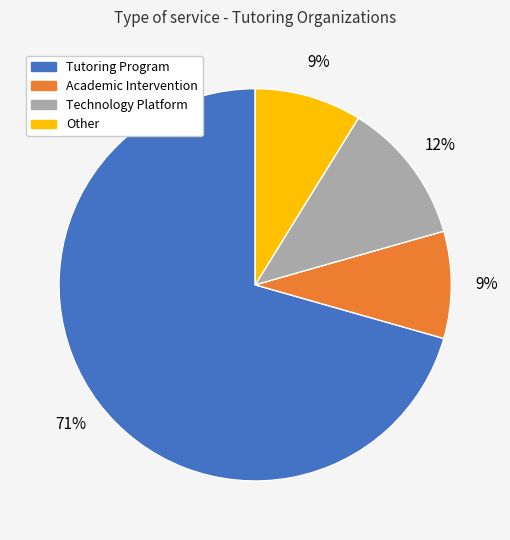

Does Tutoring Program represent more than half of the total?

Yes